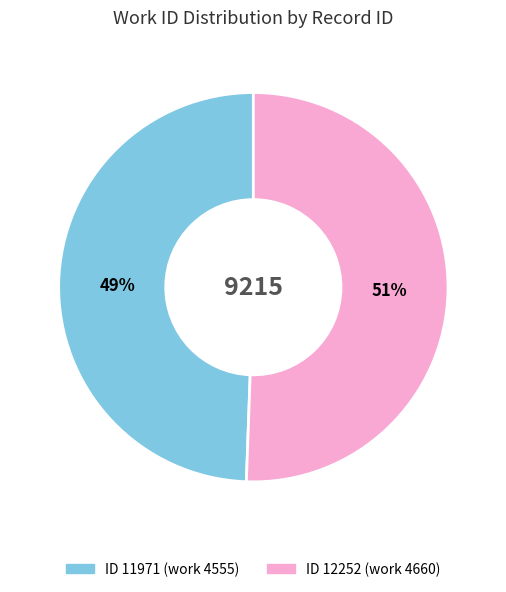

Does any single category account for the majority?

Yes